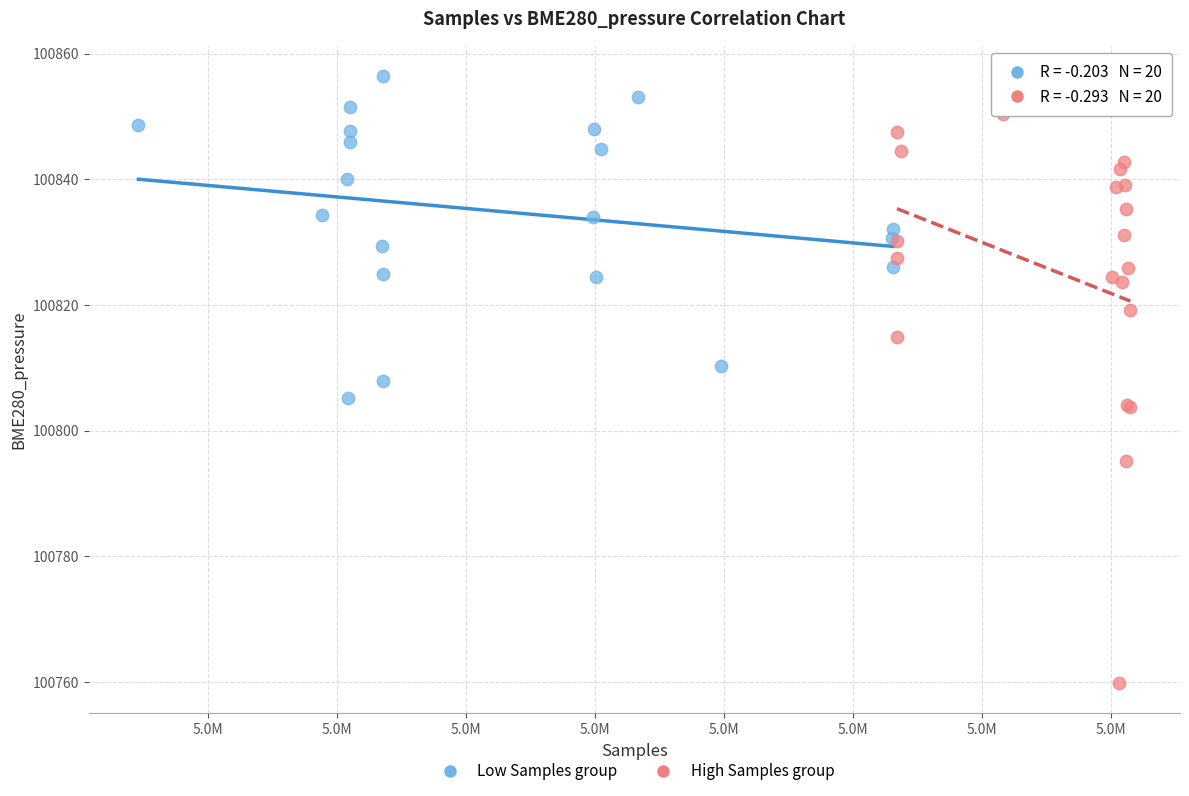

Which series reaches the minimum Y coordinate?

High Samples group